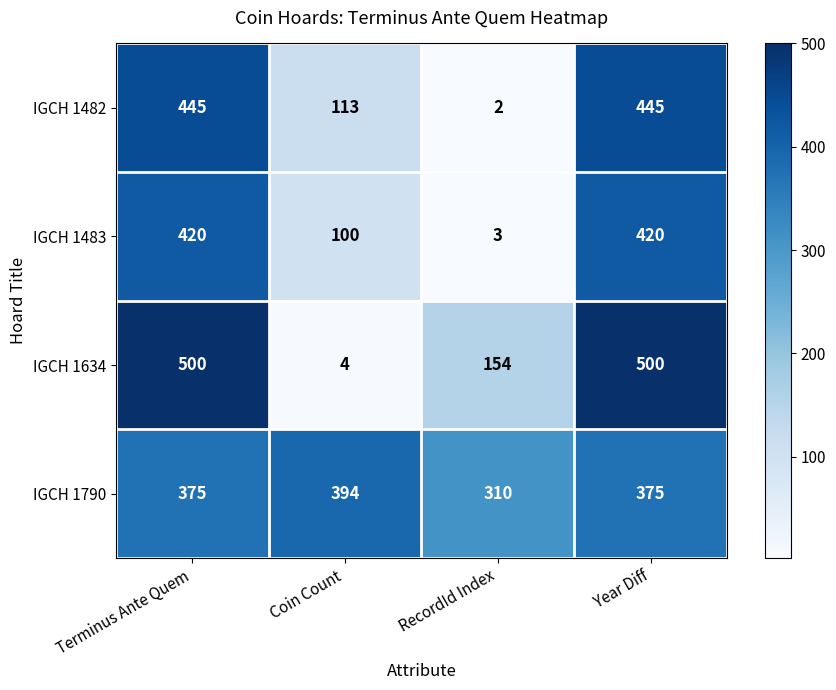

Is it true that IGCH 1482 equals 3 at RecordId Index?

False